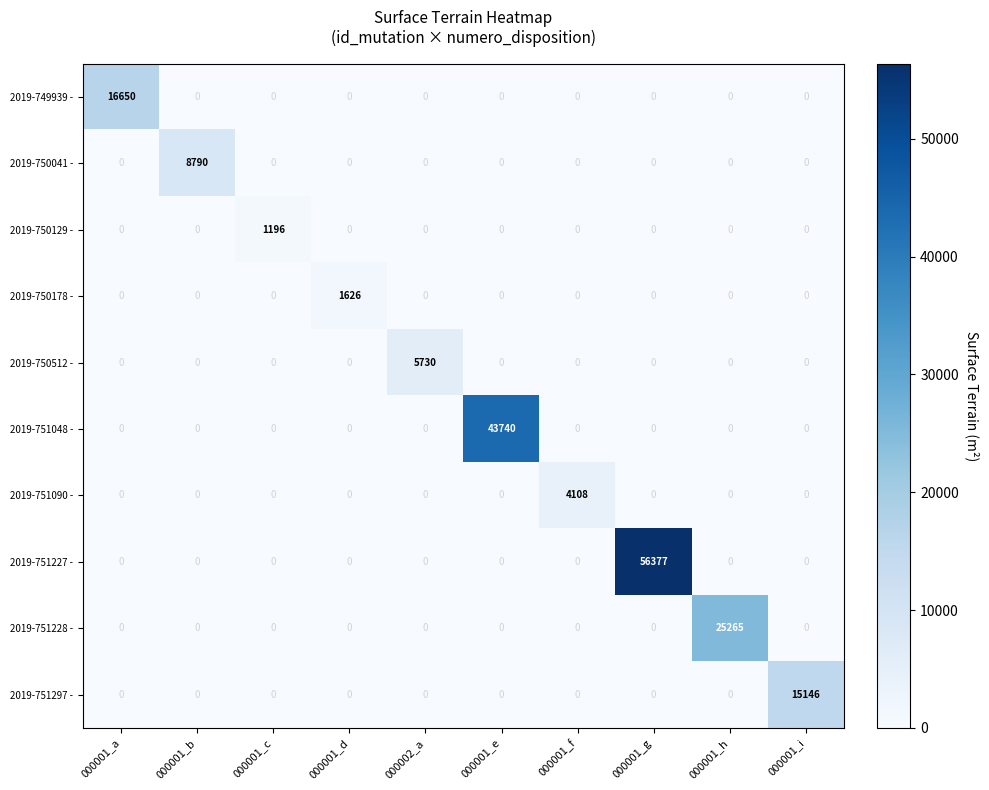

How many distinct data groups are displayed?

10